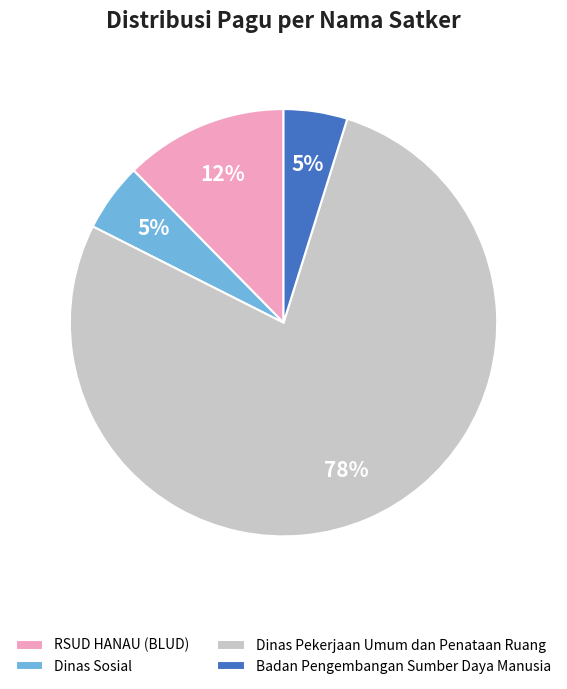

Approximately how many times larger is the value at Dinas Sosial compared to RSUD HANAU (BLUD)?

0.4